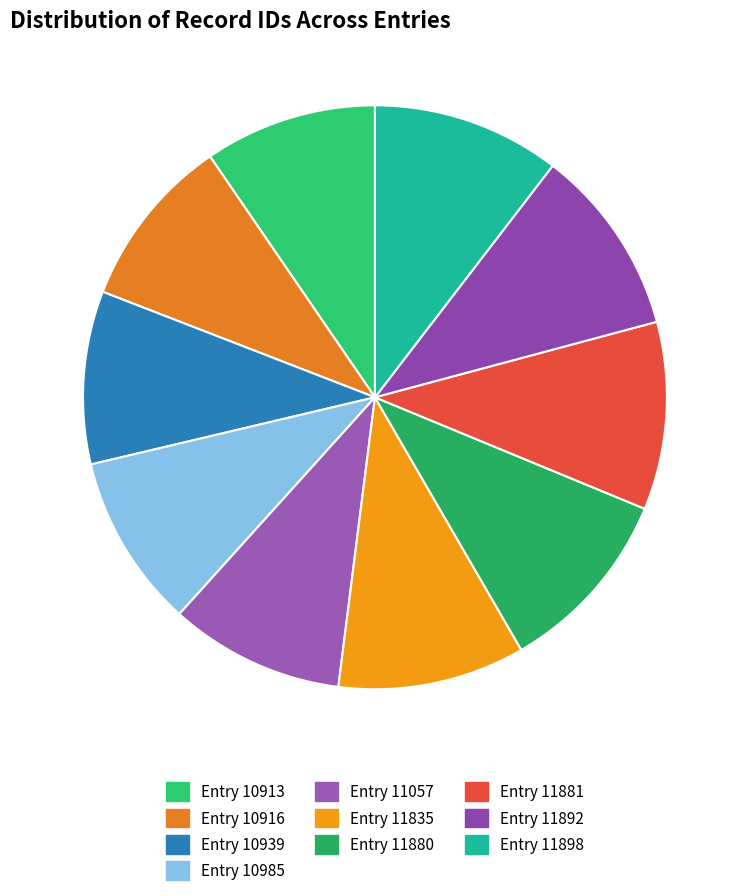

The Entry 11892 slice represents 1% of the pie. True or false?

False